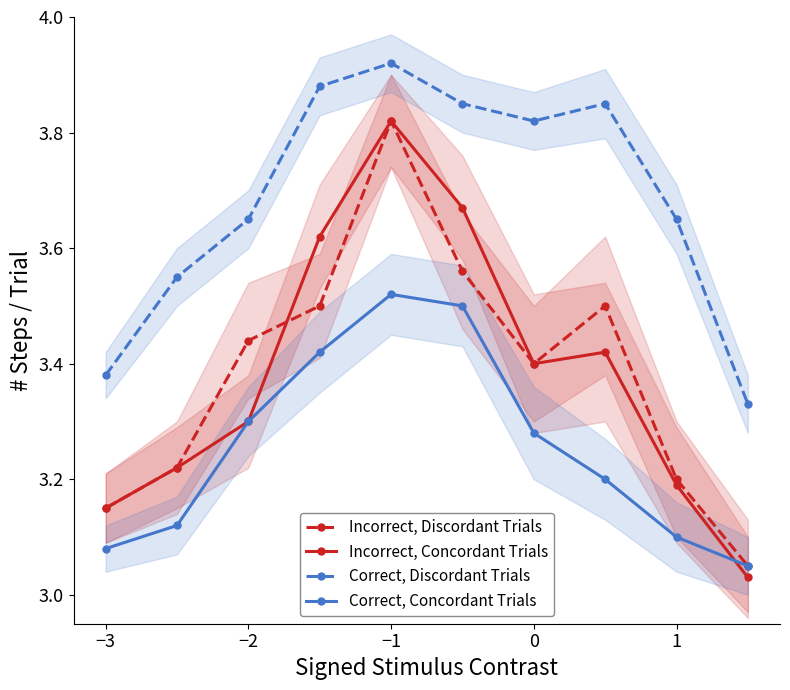

In Incorrect, Discordant Trials, how many points are higher than both neighbors (excluding endpoints)?

2